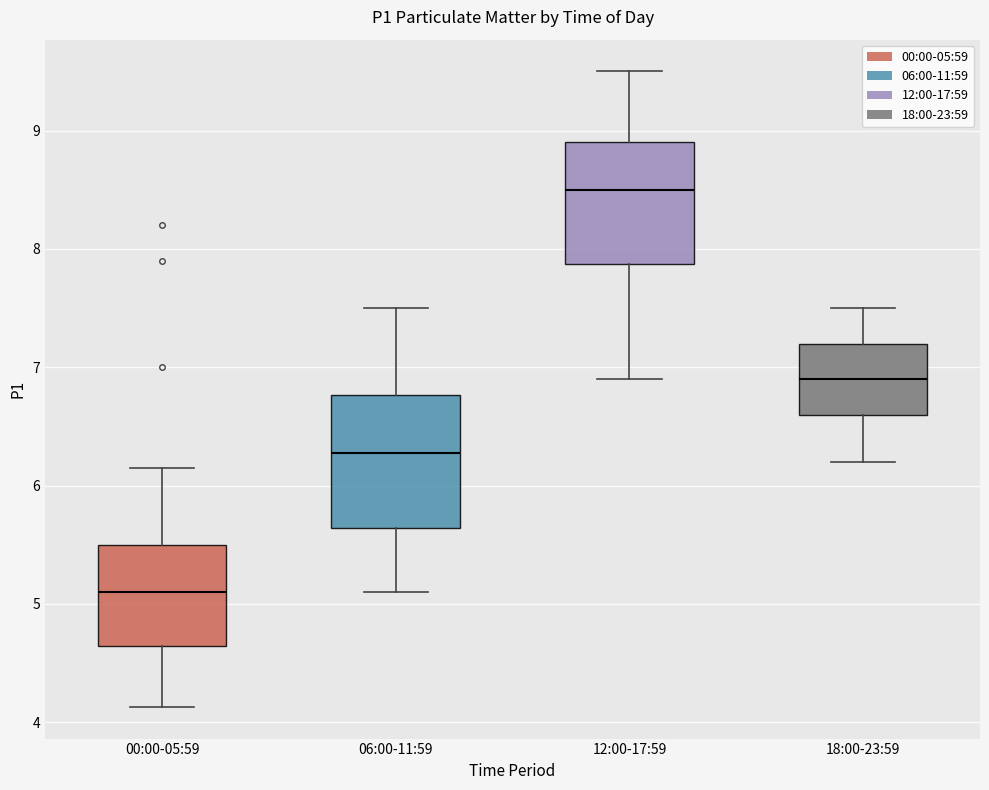

Reading left to right, transcribe this box plot: for each box, give where its median line is, the range the box spans, and where its two whiskers end, as read against the y-axis. The values are not printed on the chart, so give them approximately, as read against the axis.

00:00-05:59: median 5.1, box 4.6 to 5.5, whiskers 4.1 to 6.2
06:00-11:59: median 6.3, box 5.6 to 6.8, whiskers 5.1 to 7.5
12:00-17:59: median 8.5, box 7.9 to 8.9, whiskers 6.9 to 9.5
18:00-23:59: median 6.9, box 6.6 to 7.2, whiskers 6.2 to 7.5